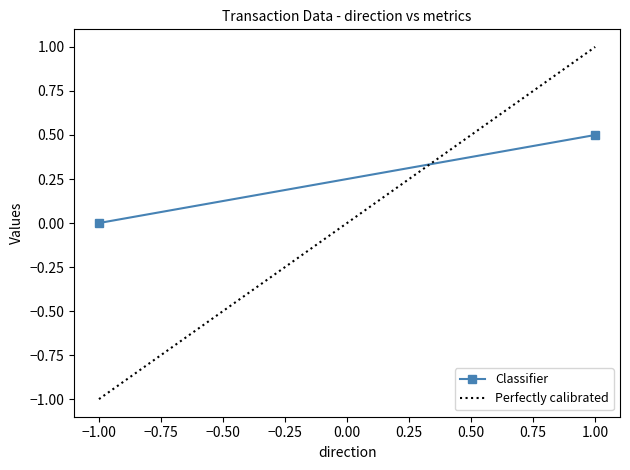

What is the greatest value displayed?

1.0